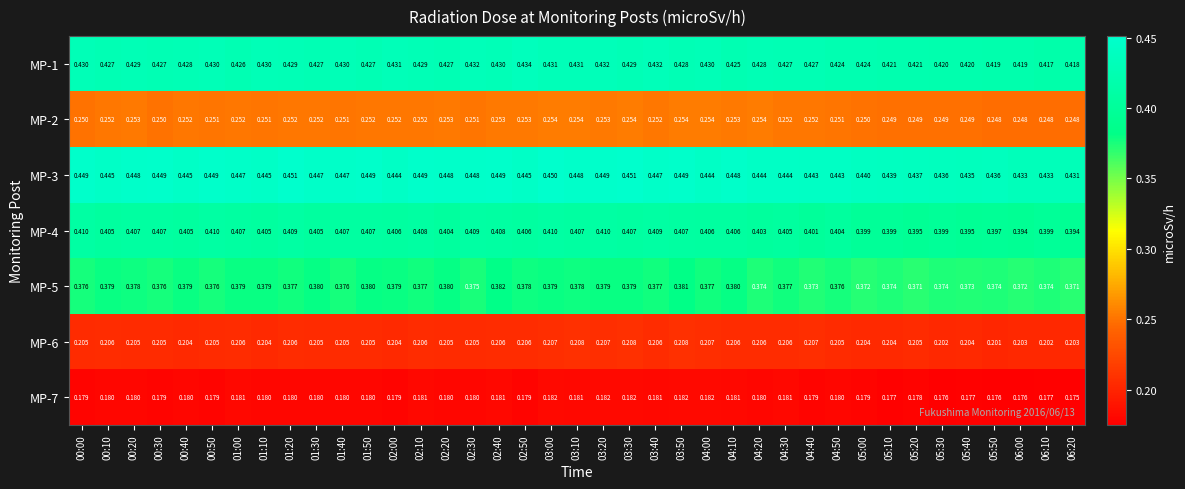

Is the value of MP-6 at 04:50 greater than the value of MP-3 at 05:20?

No